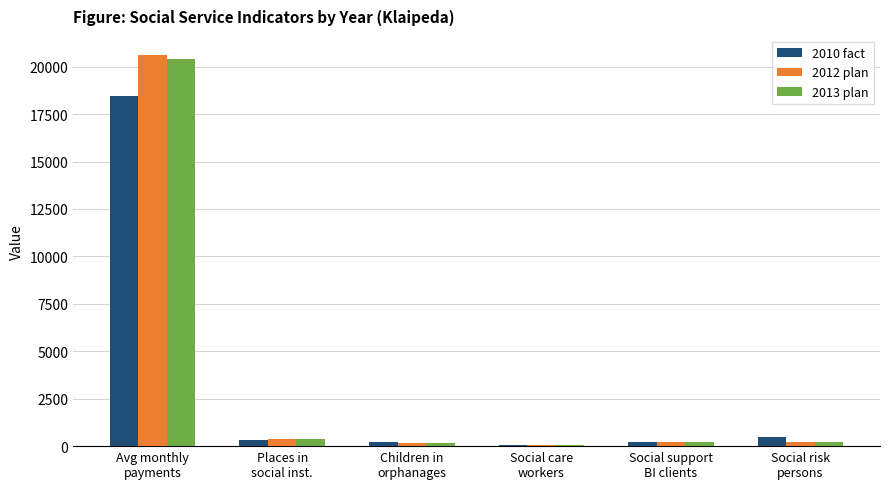

What is the total value across all series at Social support
BI clients?

627